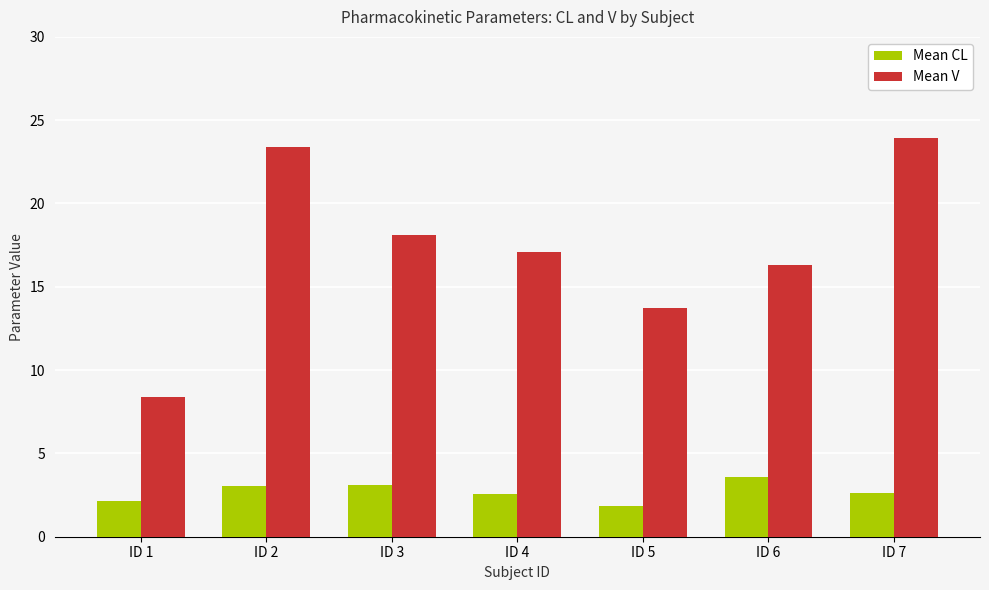

Rank the series by their maximum value, from highest to lowest.

Mean V, Mean CL